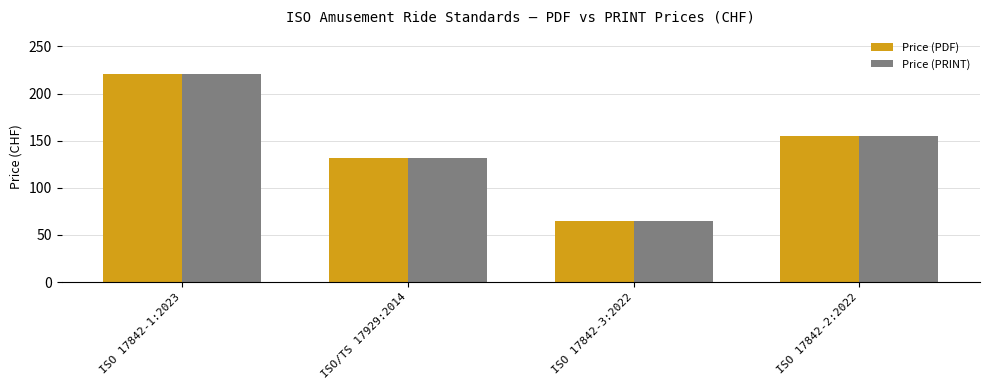

Are the bars horizontal?

No